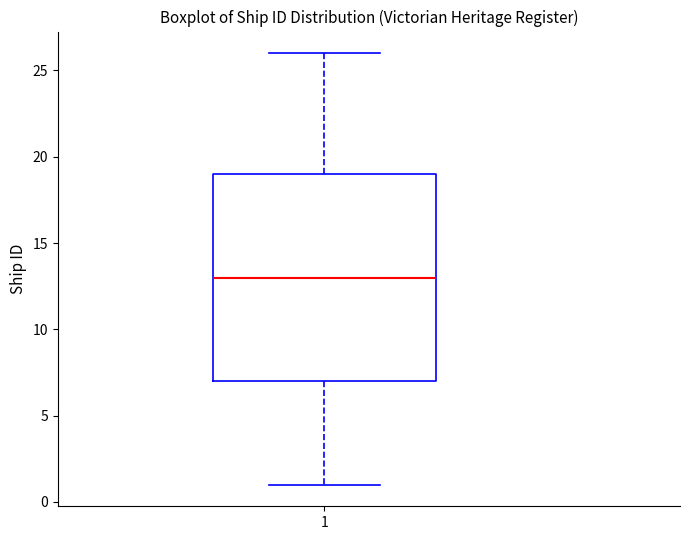

Read this box plot against the y-axis: the position of the median line, the range covered by the box, and the ends of both whiskers. The values are not printed on the chart, so give them approximately, as read against the axis.

median 13, box 7 to 19, whiskers 1 to 26